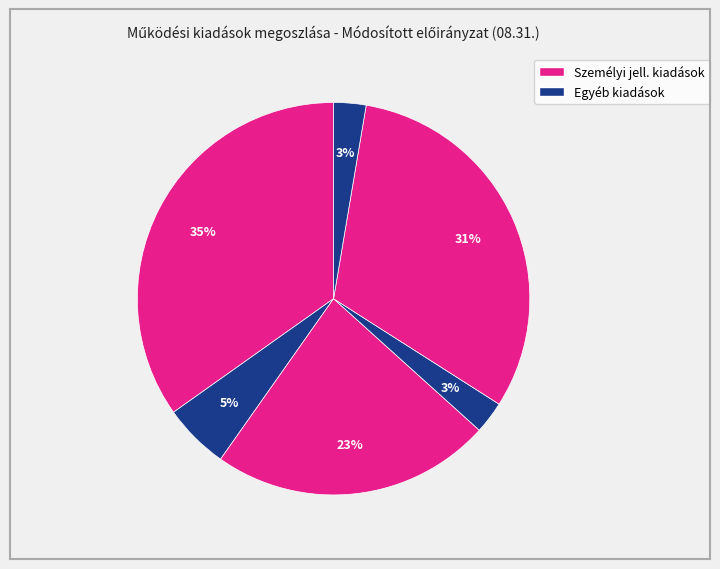

Is there any slice that represents more than half of the pie?

No